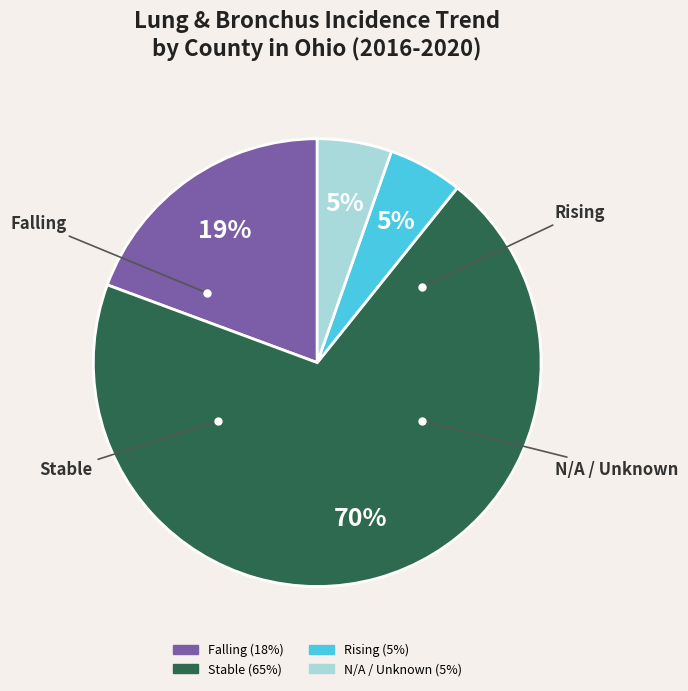

How many segments does this pie chart have?

4